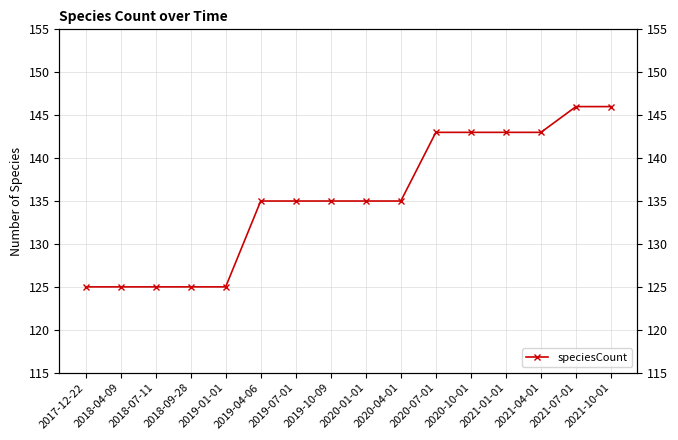

Reading left to right, transcribe all the data shown in this chart.

125	125	125	125	125	135	135	135	135	135	143	143	143	143	146	146